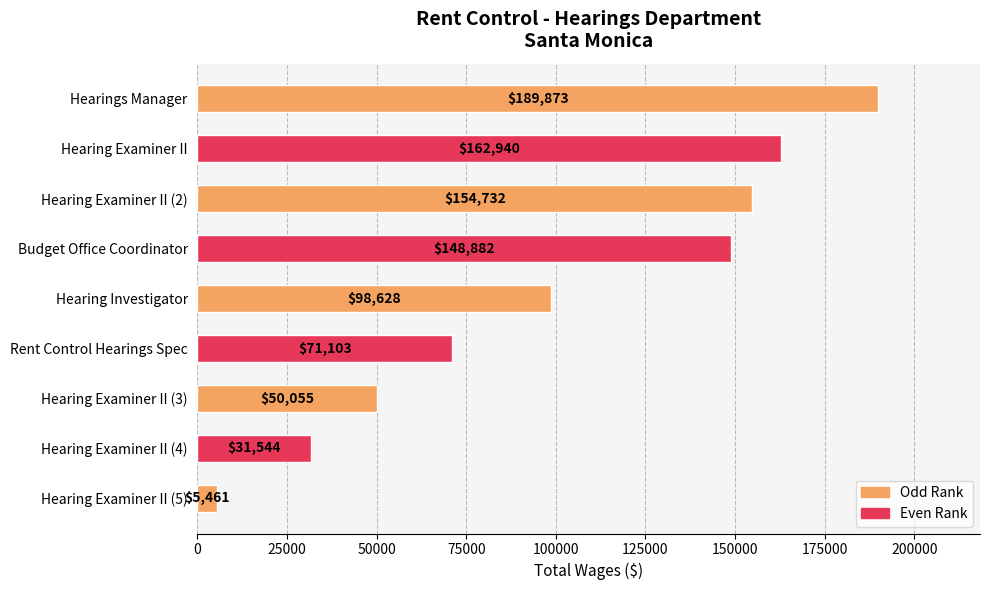

How many bars are there in total?

9